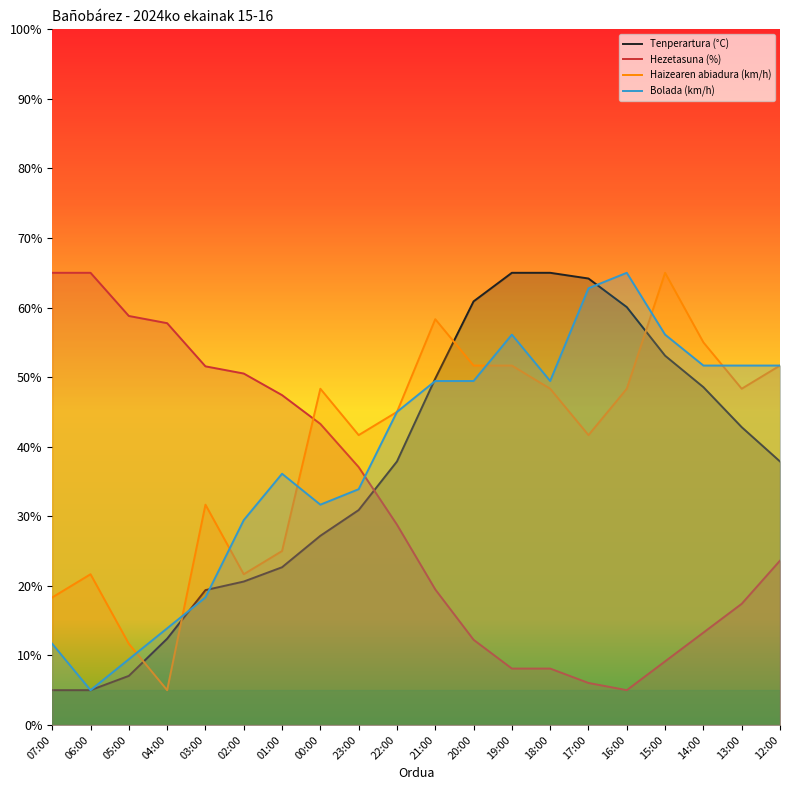

What are all the series names shown in the legend?

Tenperartura (°C), Hezetasuna (%), Haizearen abiadura (km/h), Bolada (km/h)